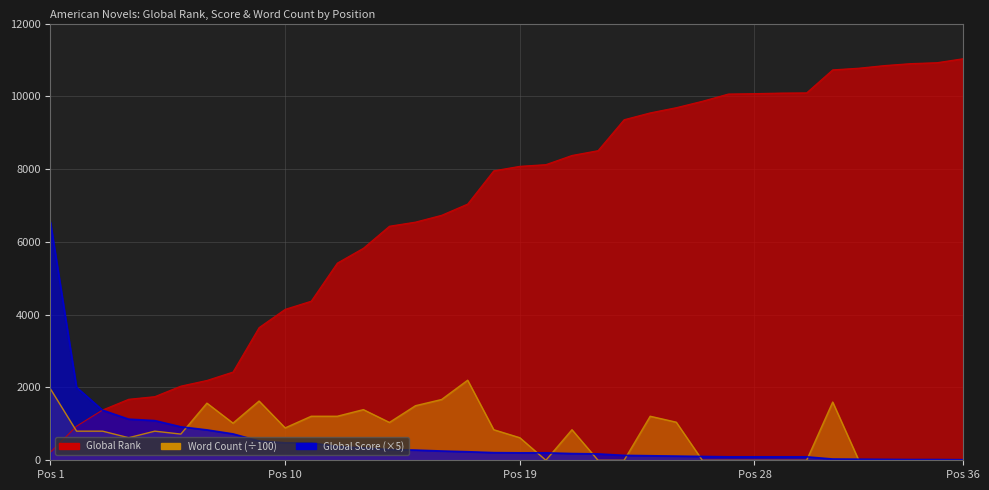

What is the difference between the maximum and second lowest values in the Global Score series?

6515.0